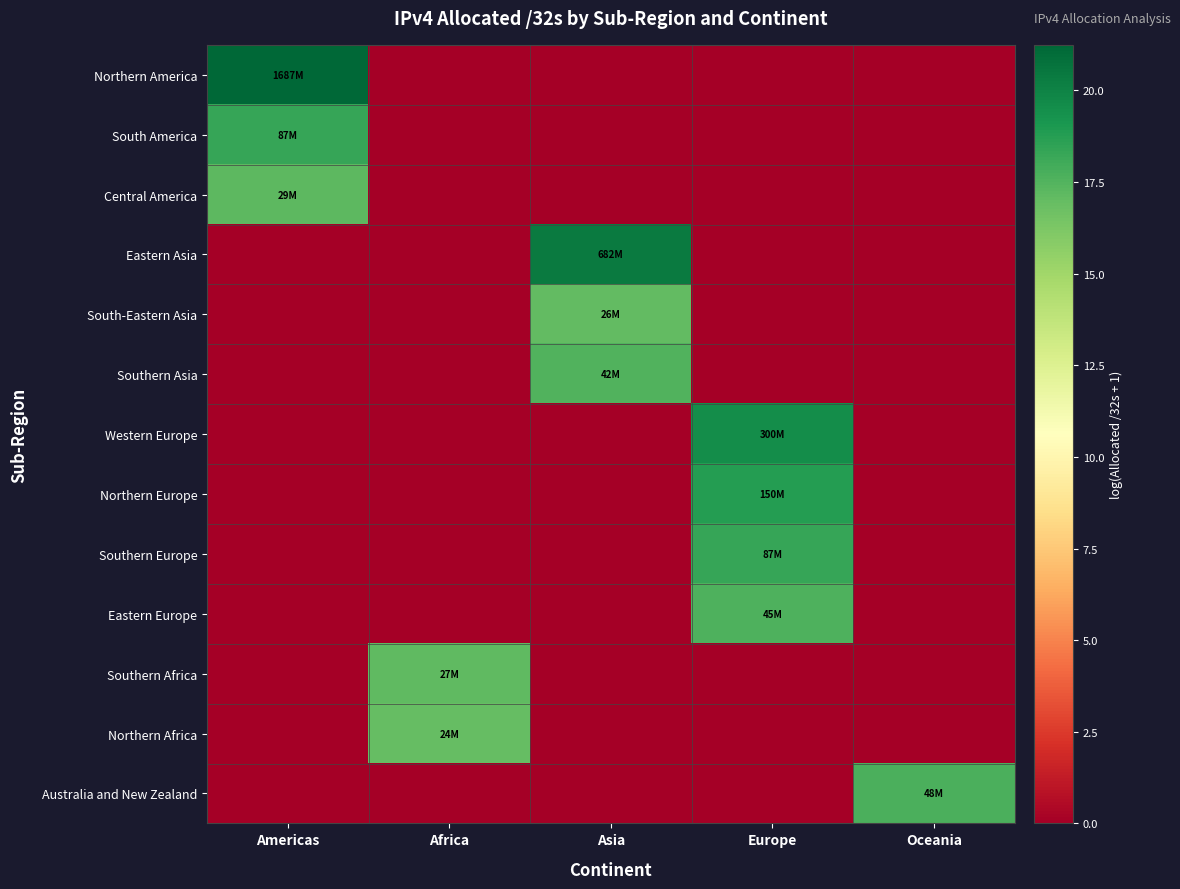

At how many categories does at least one series exceed 9?

5